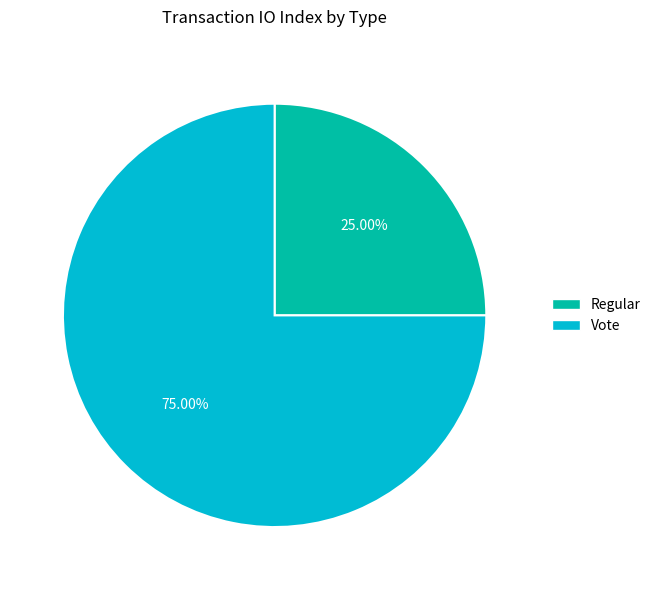

True or false: Vote accounts for 75% of the total.

True